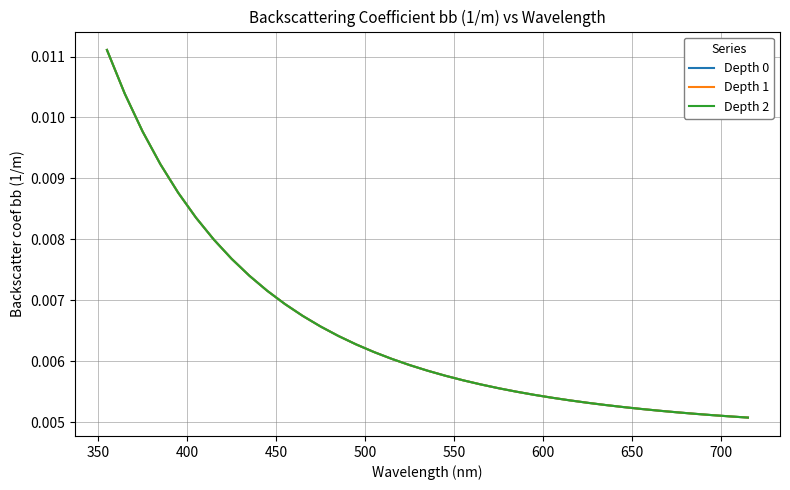

True or false: Depth 2 and Depth 1 intersect in this chart.

False